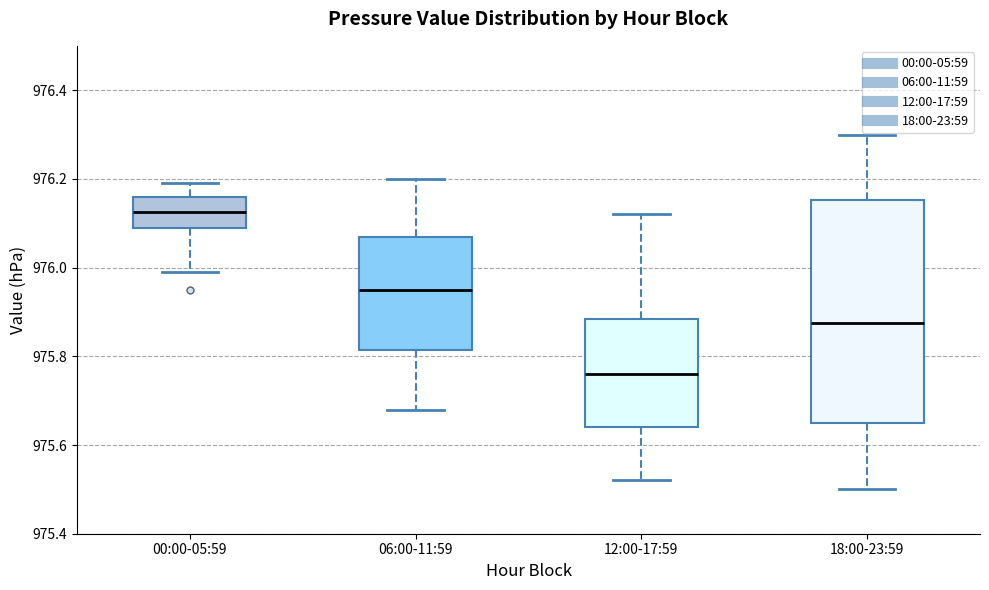

Reading left to right, read every box against the y-axis: the position of its median line, the range the box covers, and the ends of its whiskers. The values are not printed on the chart, so give them approximately, as read against the axis.

00:00-05:59: median 976.12, box 976.10 to 976.16, whiskers 976.00 to 976.20
06:00-11:59: median 975.96, box 975.82 to 976.08, whiskers 975.68 to 976.20
12:00-17:59: median 975.76, box 975.64 to 975.88, whiskers 975.52 to 976.12
18:00-23:59: median 975.88, box 975.66 to 976.16, whiskers 975.50 to 976.30